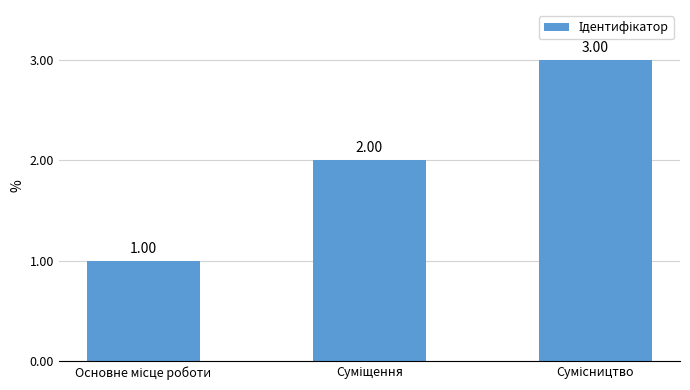

Reading left to right, transcribe all the data shown in this chart.

Основне місце роботи=1	Суміщення=2	Сумісництво=3